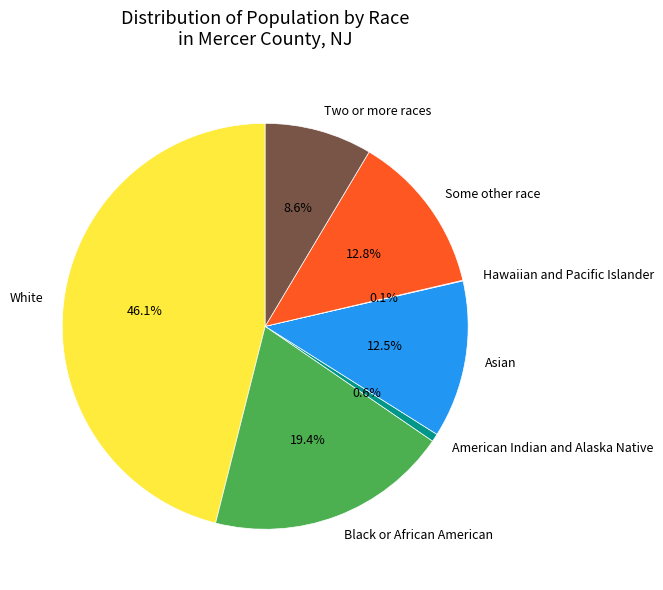

Is it true that White is 31% of the pie?

False